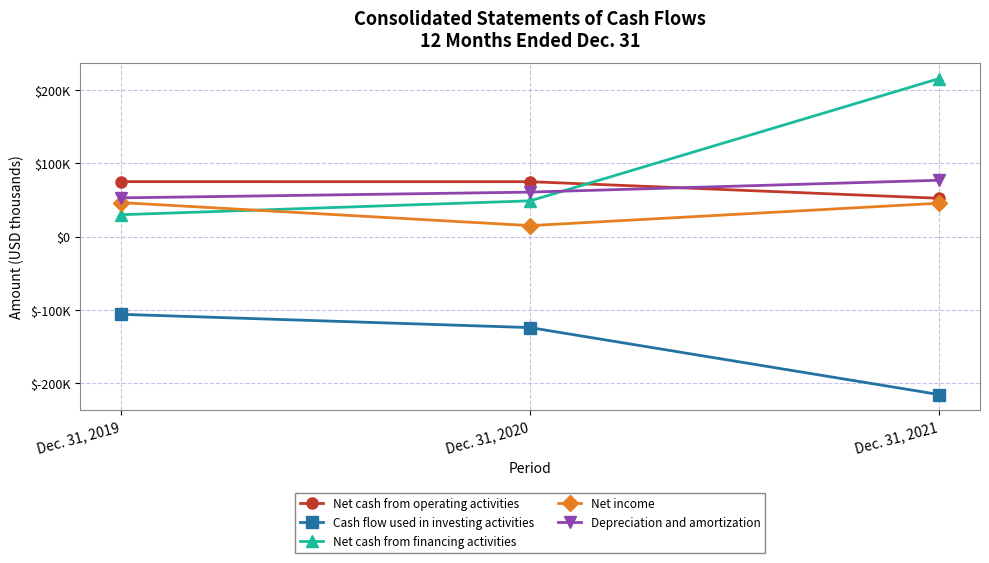

What are all the series names shown in the legend?

Net cash from operating activities, Cash flow used in investing activities, Net cash from financing activities, Net income, Depreciation and amortization